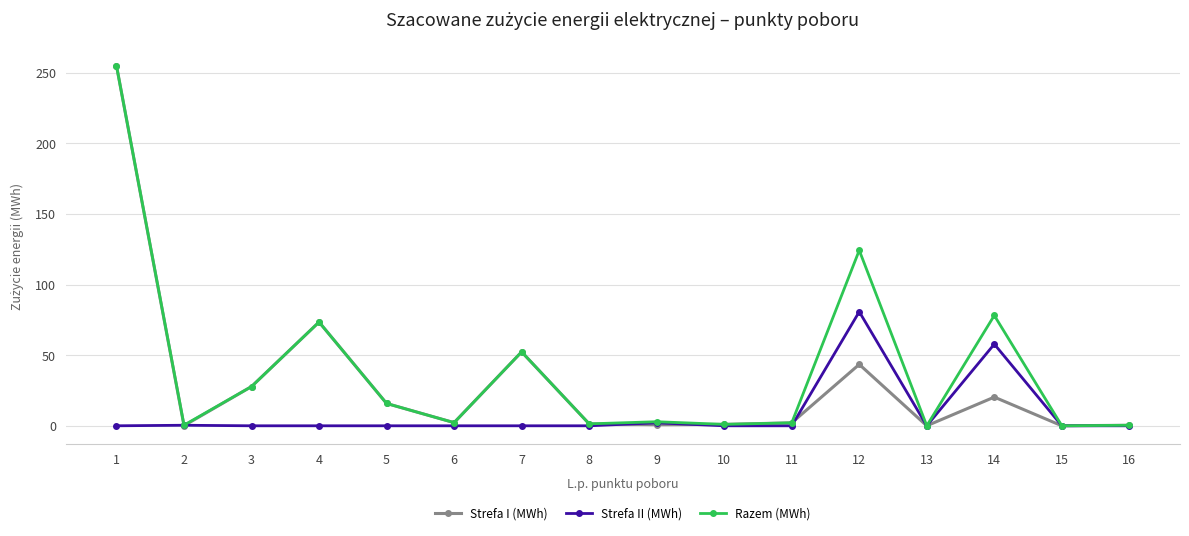

At which label does Strefa I (MWh) reach its peak?

1